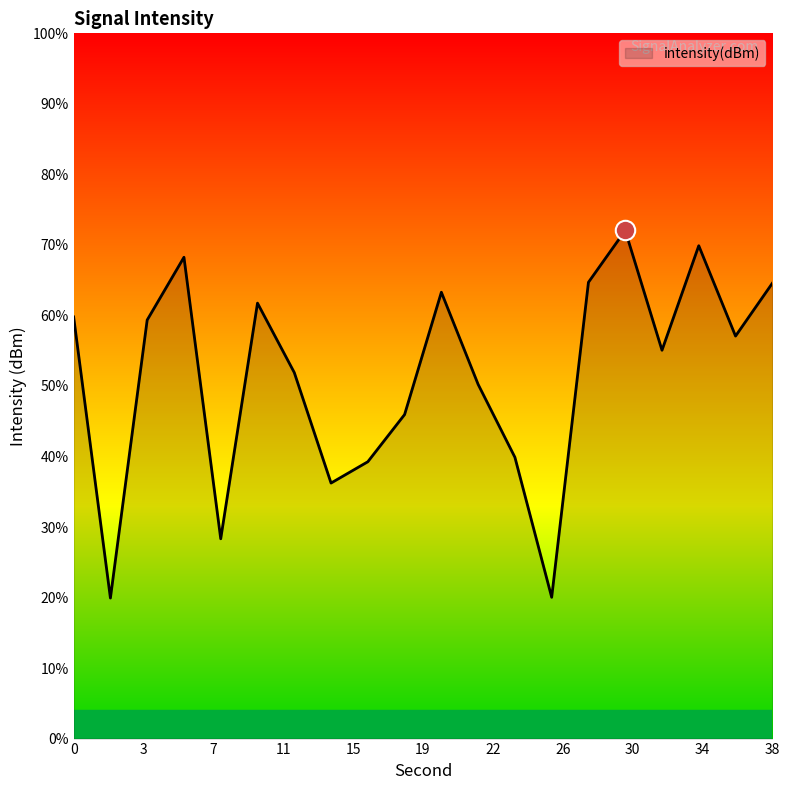

What is the smallest value displayed?

19.9